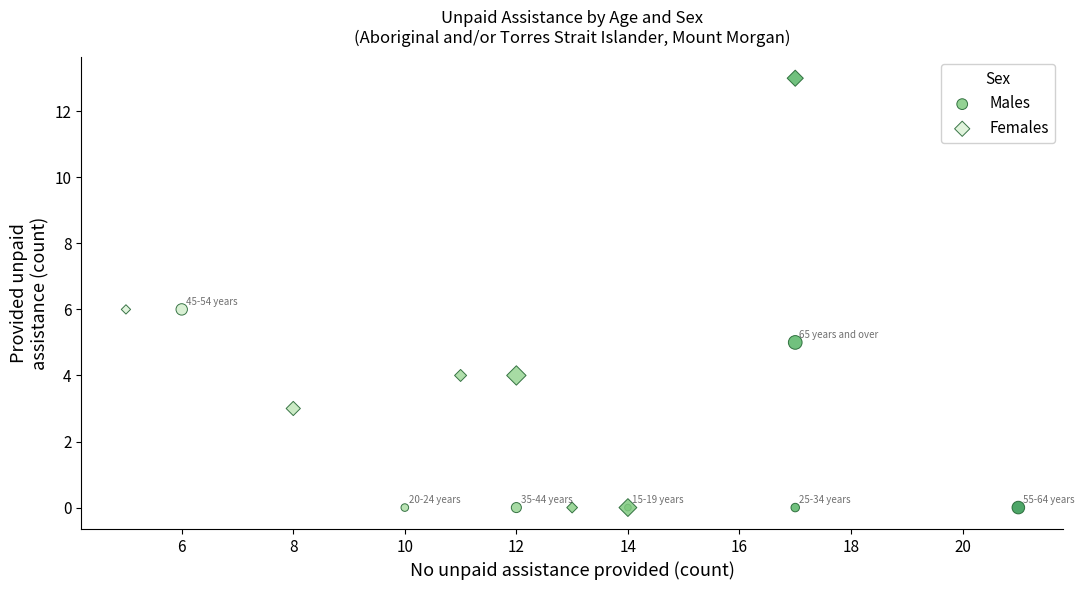

Which series contains the highest Y value?

Females